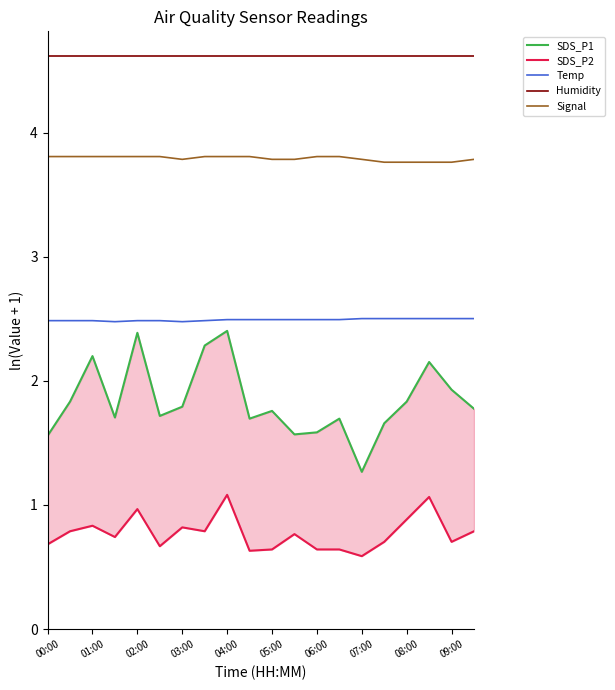

What is the average value of the Temp series?

2.5